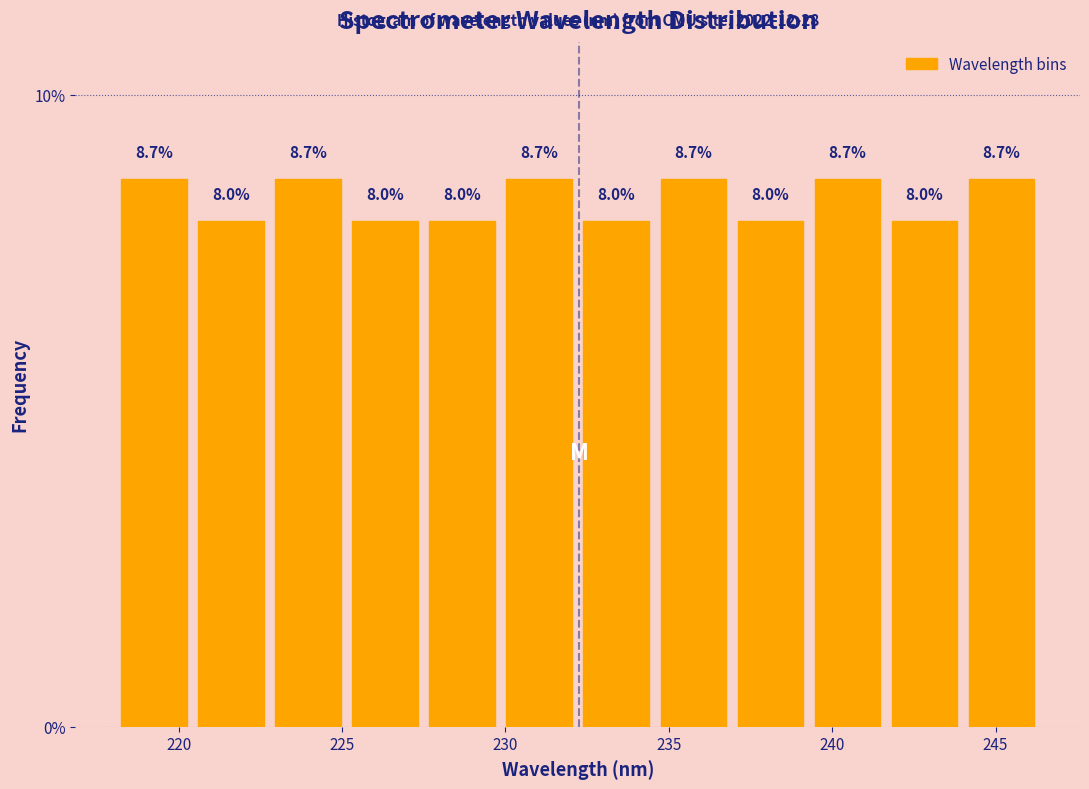

What is the height of the bar covering 244.0 to 246.5 on the x-axis? The bar edges are not printed on the chart, so give them approximately, as read against the axis.

8.7